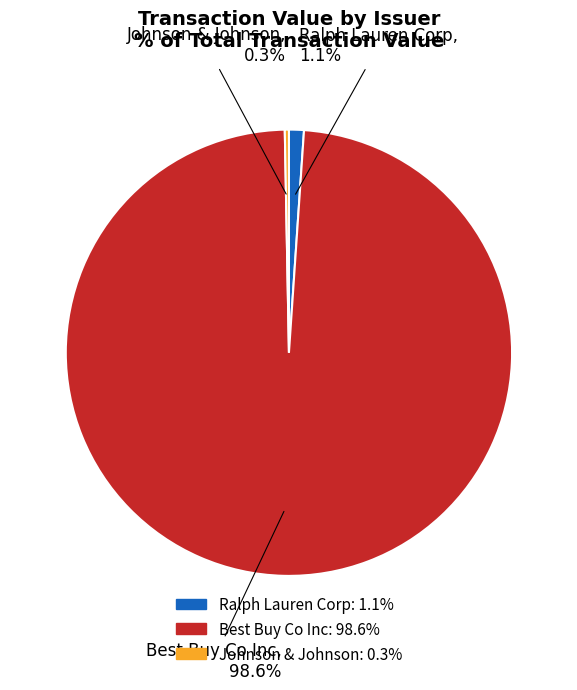

Is there any slice that represents more than half of the pie?

Yes